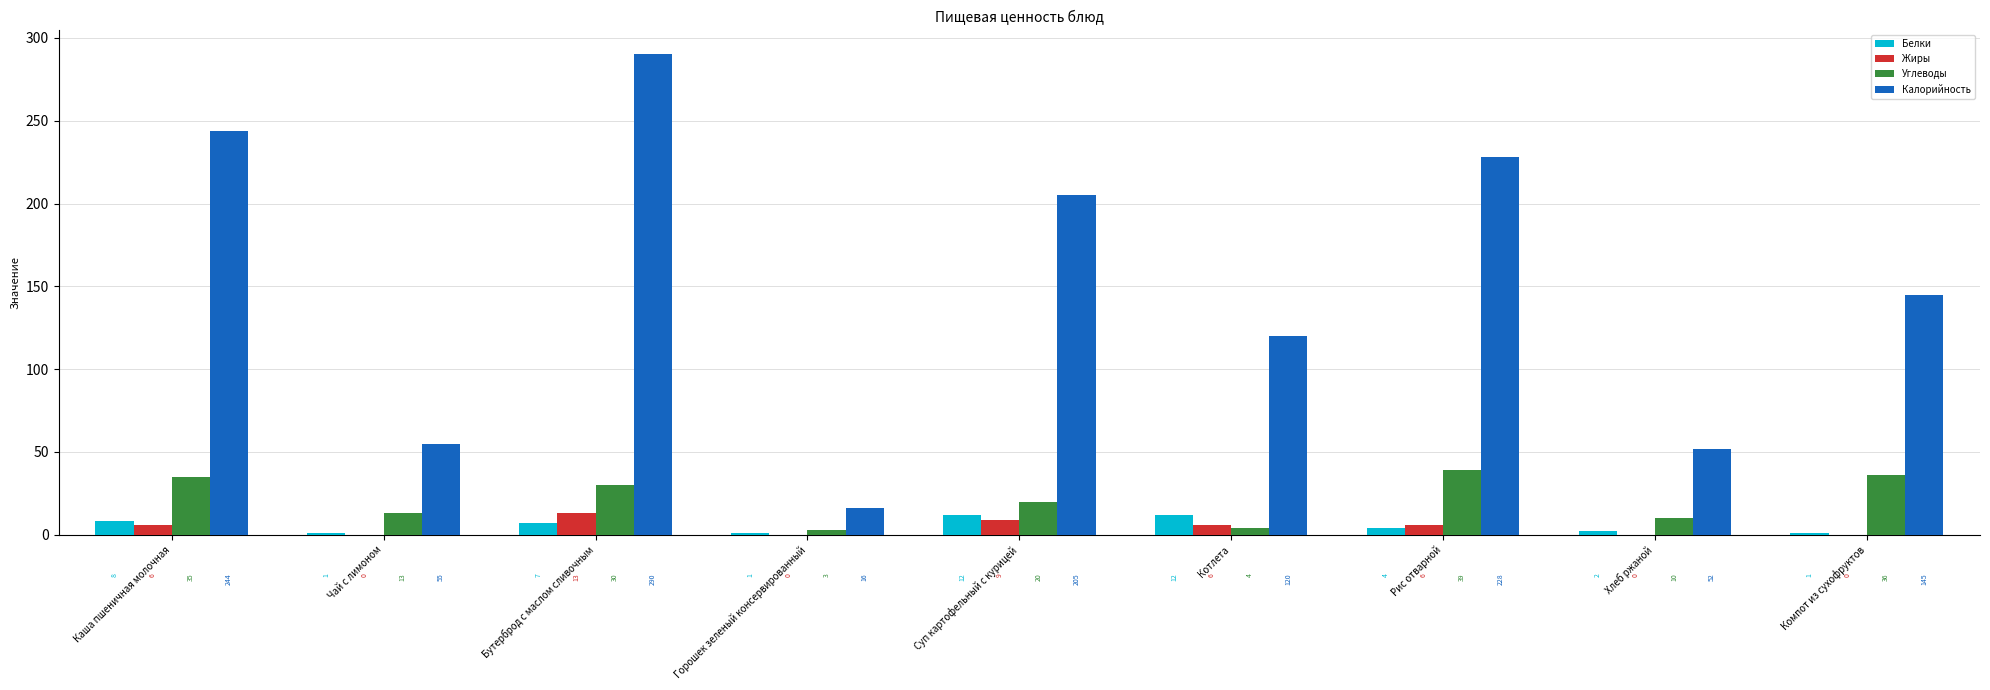

True or false: Углеводы has a value of 3 at Горошек зеленый консервированный.

True